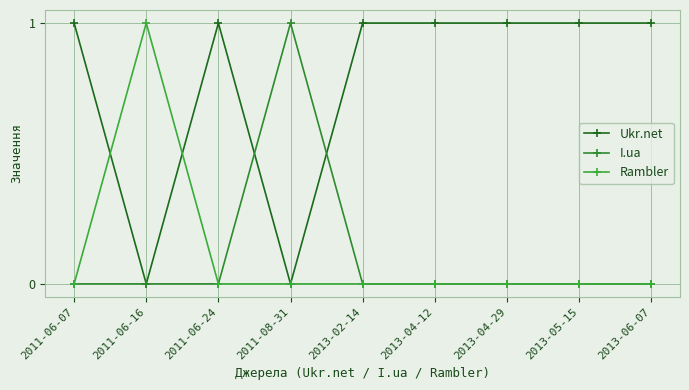

How many categories are shown in the chart?

9